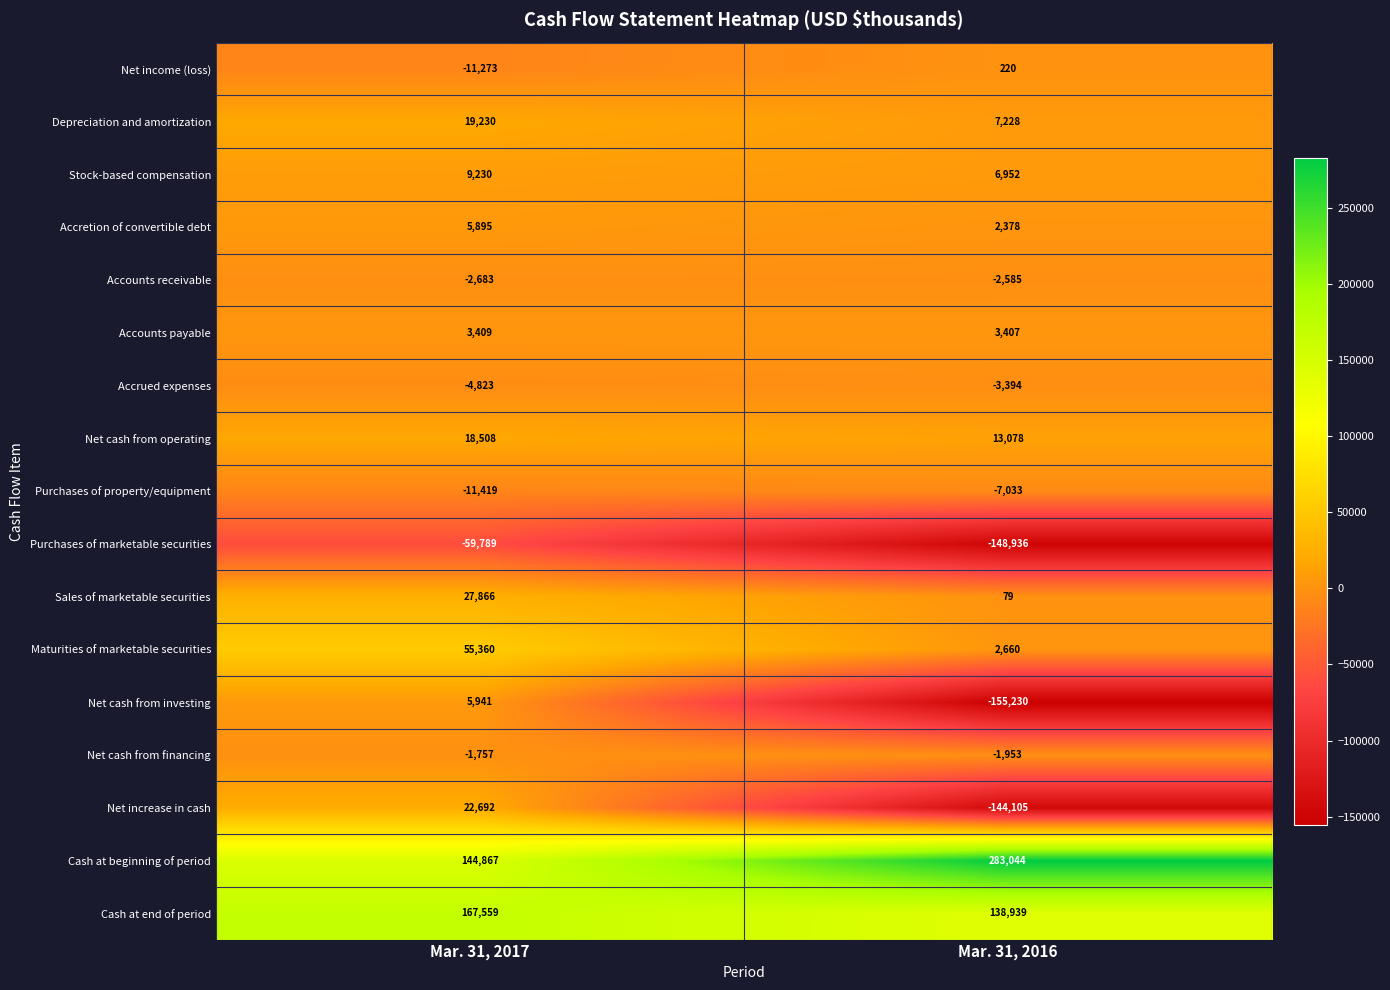

Rank the series by their maximum value, from lowest to highest.

Purchases of marketable securities, Purchases of property/equipment, Accrued expenses, Accounts receivable, Net cash from financing, Net income (loss), Accounts payable, Accretion of convertible debt, Net cash from investing, Stock-based compensation, Net cash from operating, Depreciation and amortization, Net increase in cash, Sales of marketable securities, Maturities of marketable securities, Cash at end of period, Cash at beginning of period